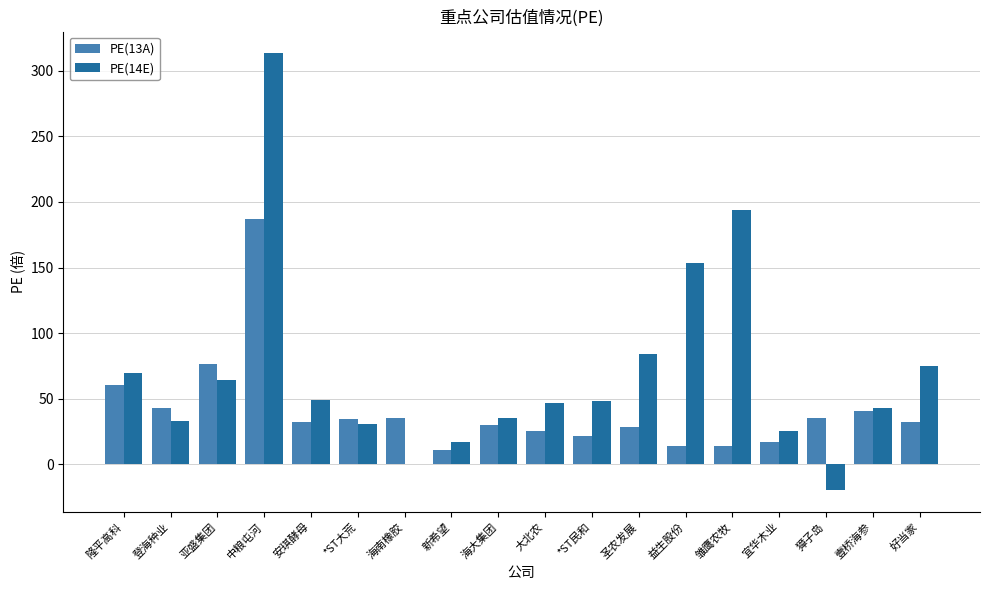

What is the sum of all PE(14E) values?

1264.2